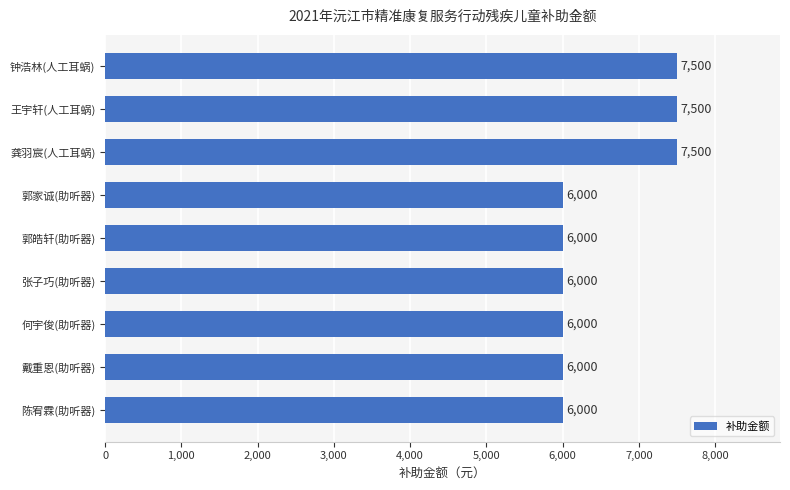

The chart shows a value of 6000 at 张子巧(助听器). True or false?

True